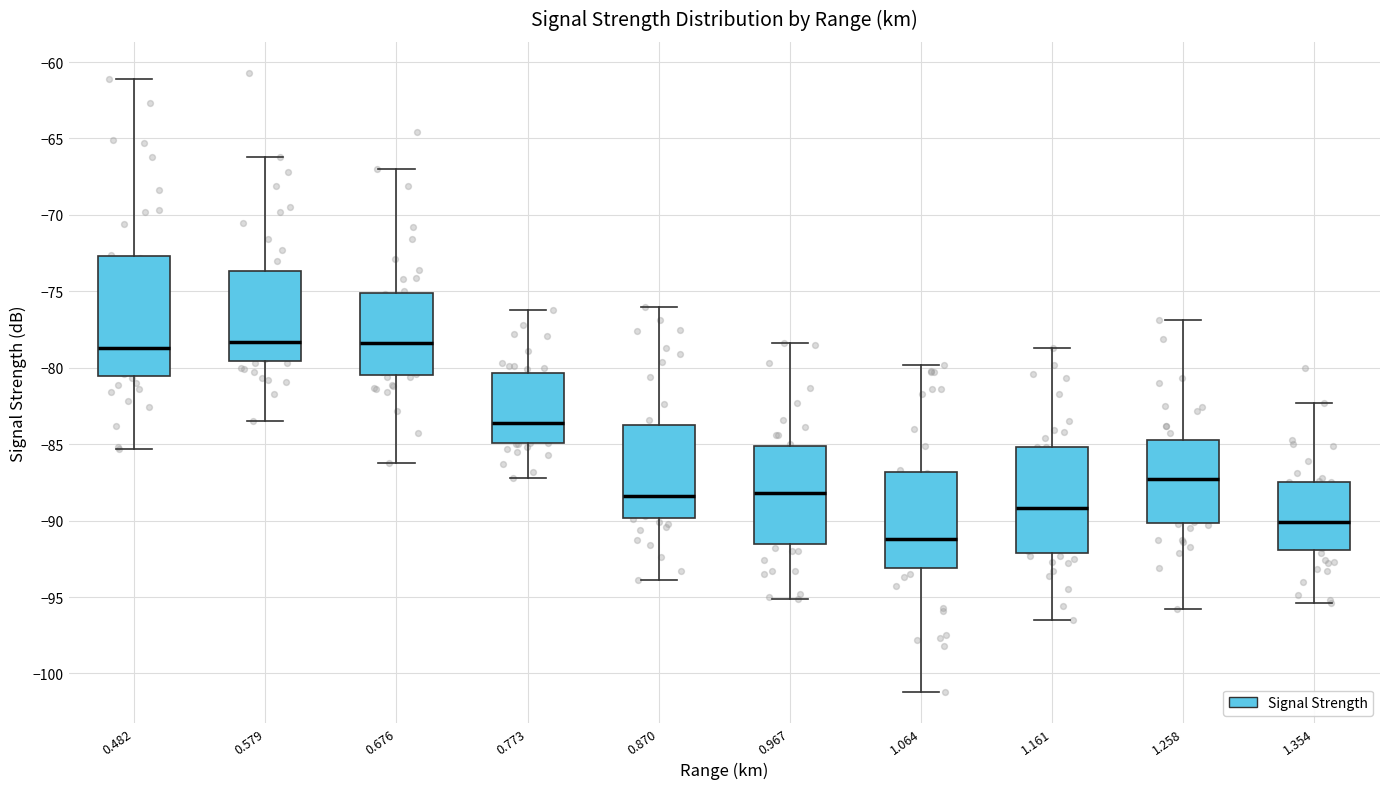

Which box's median line is the lowest?

1.064